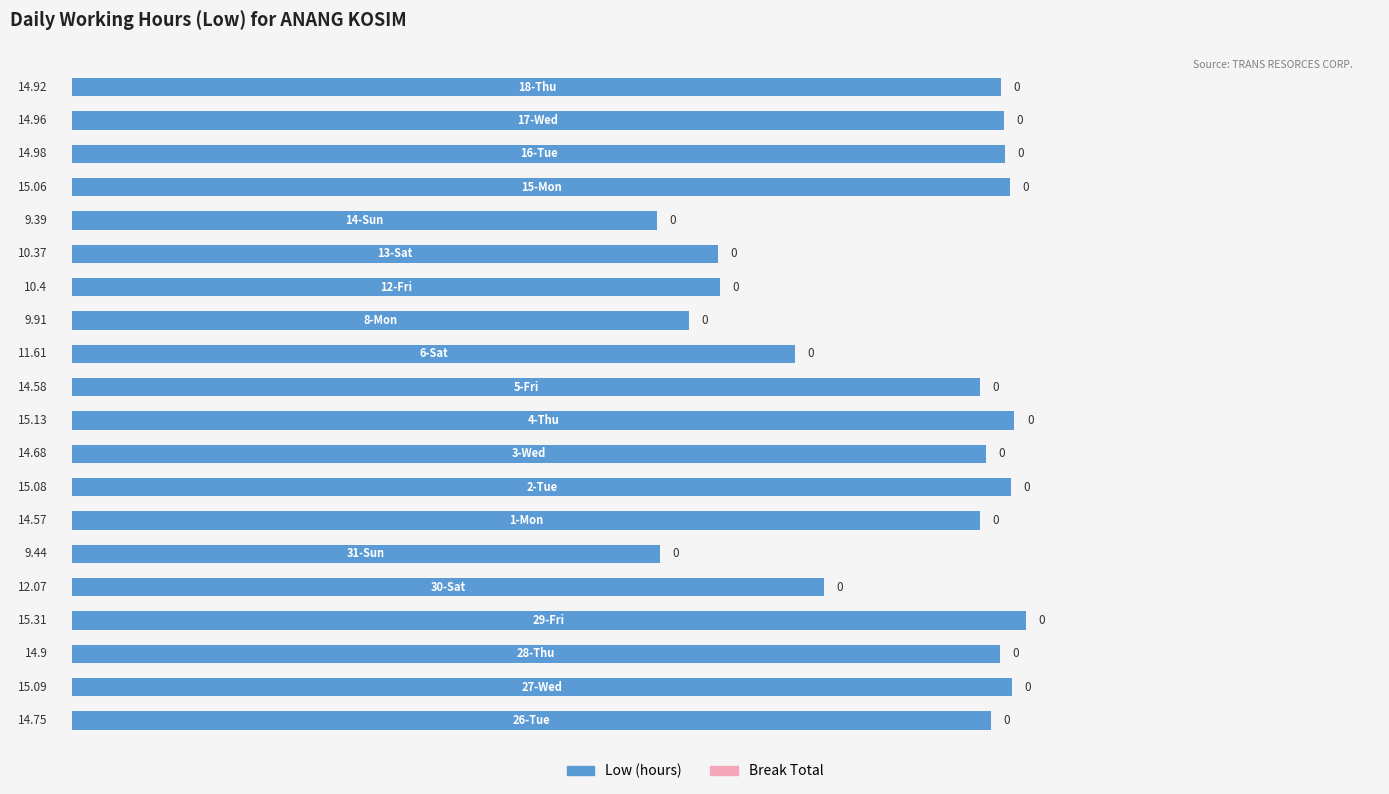

Are the bars horizontal?

Yes